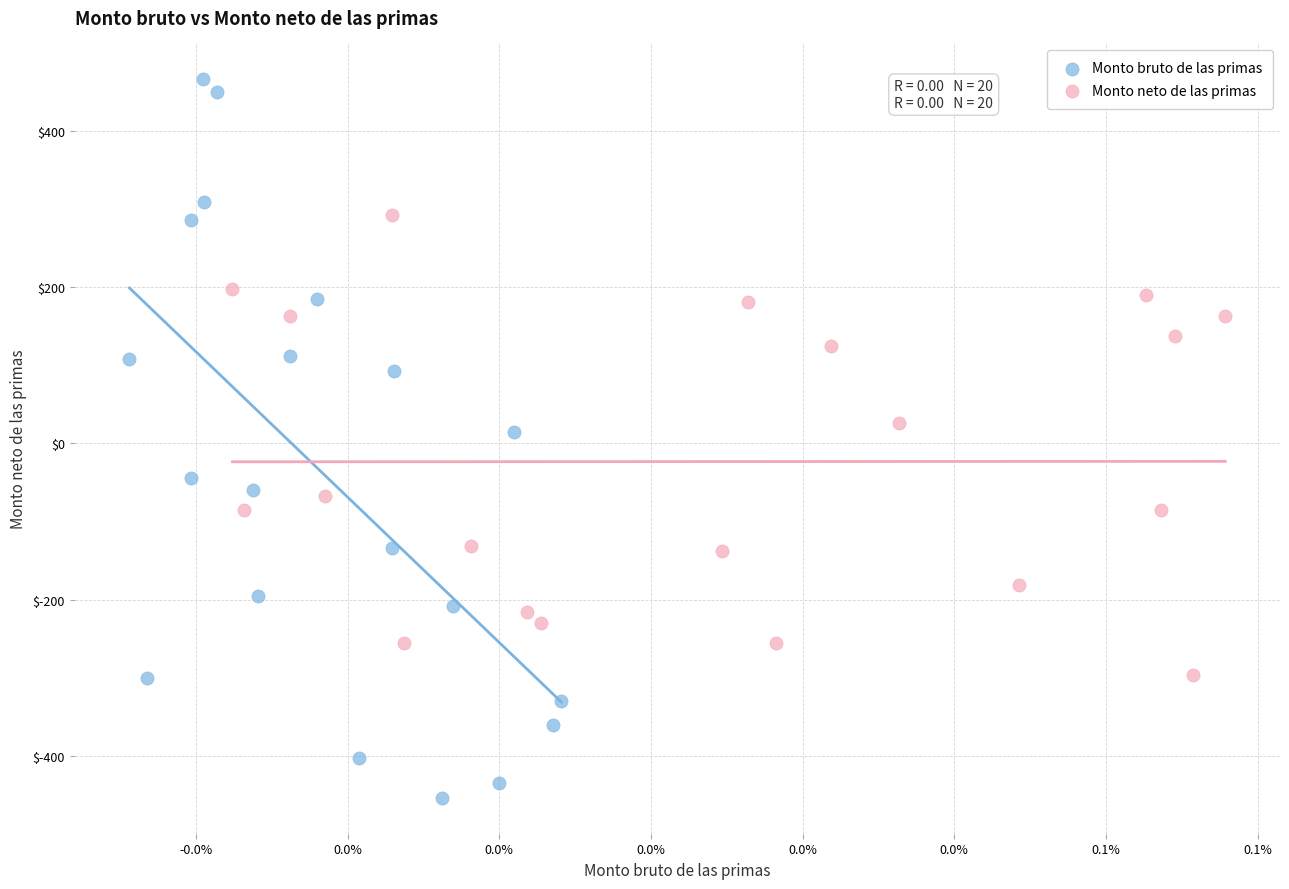

Which series contains the highest Y value?

Monto bruto de las primas